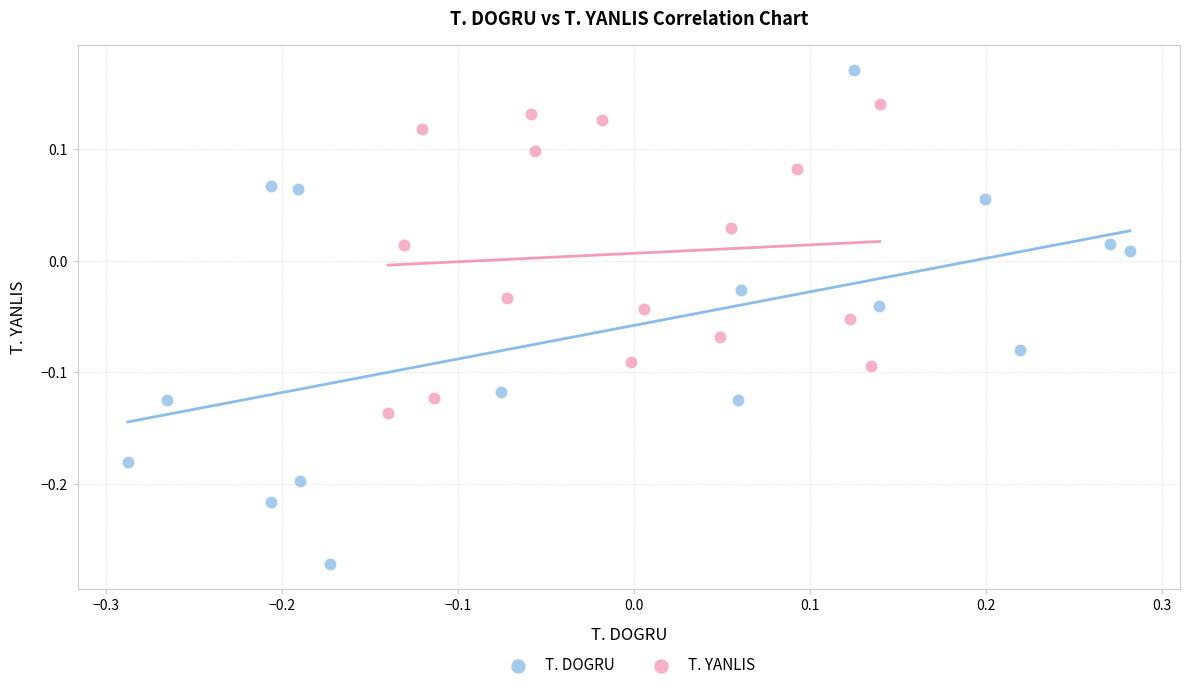

What are all the series names shown in the legend?

T. DOGRU, T. YANLIS